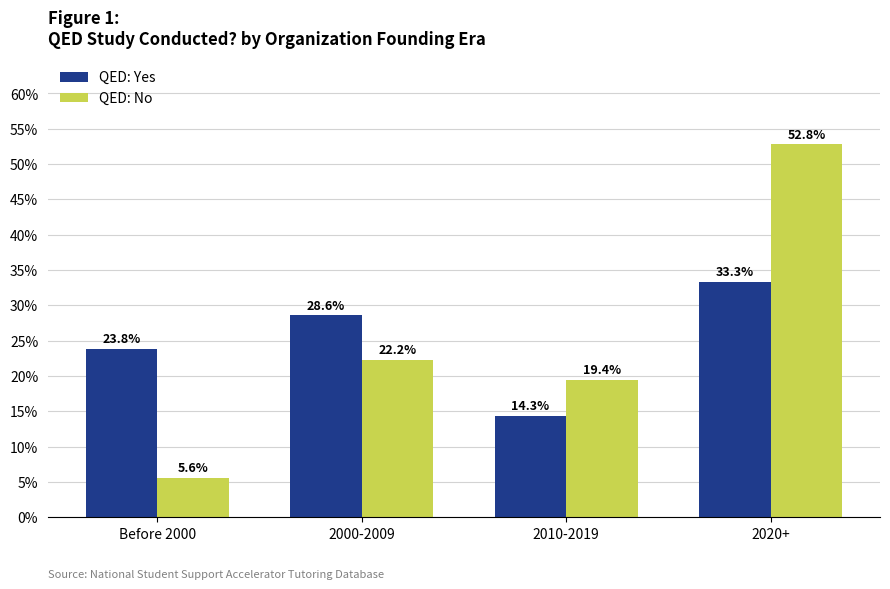

What are all the series names shown in the legend?

QED: Yes, QED: No